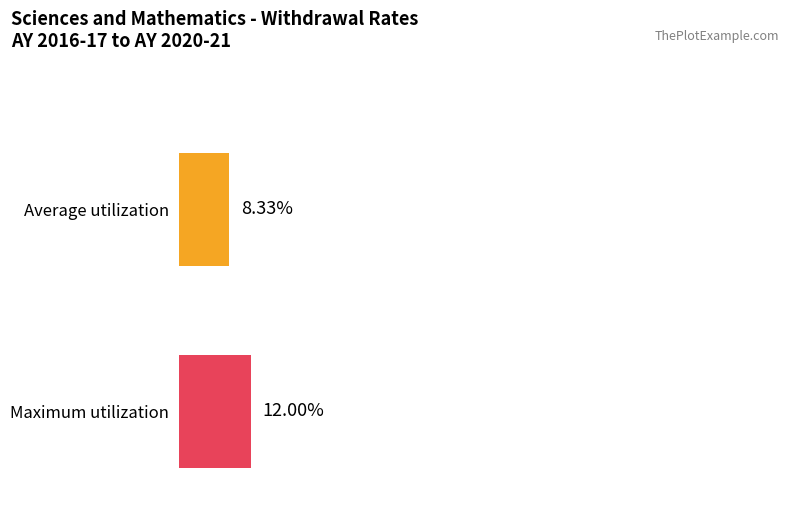

Does the chart contain stacked bars?

No